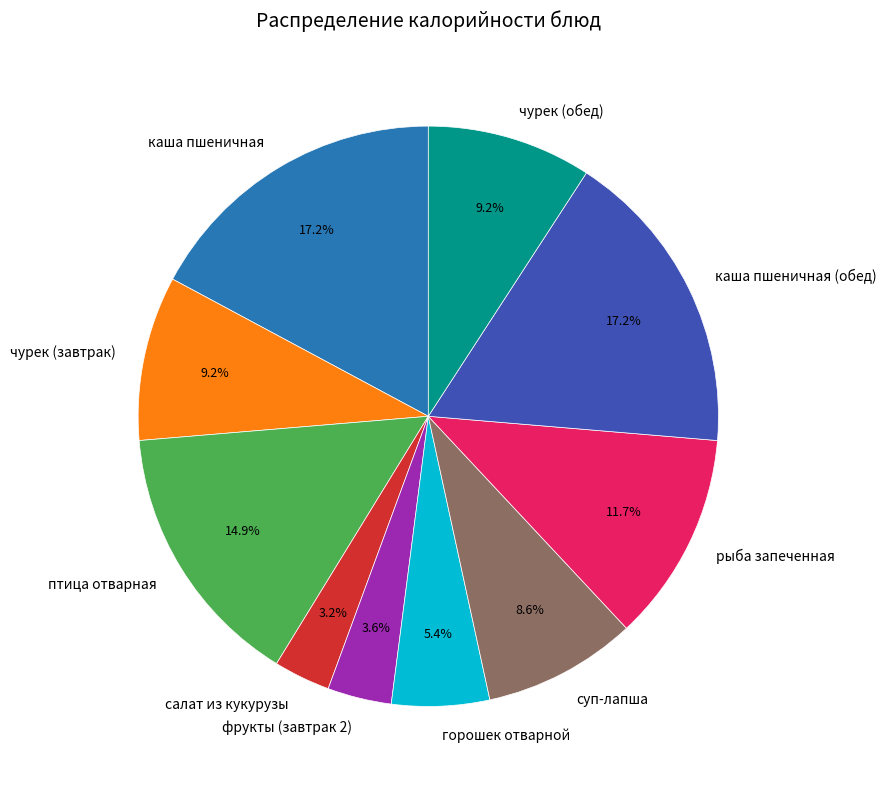

Does any single category account for the majority?

No